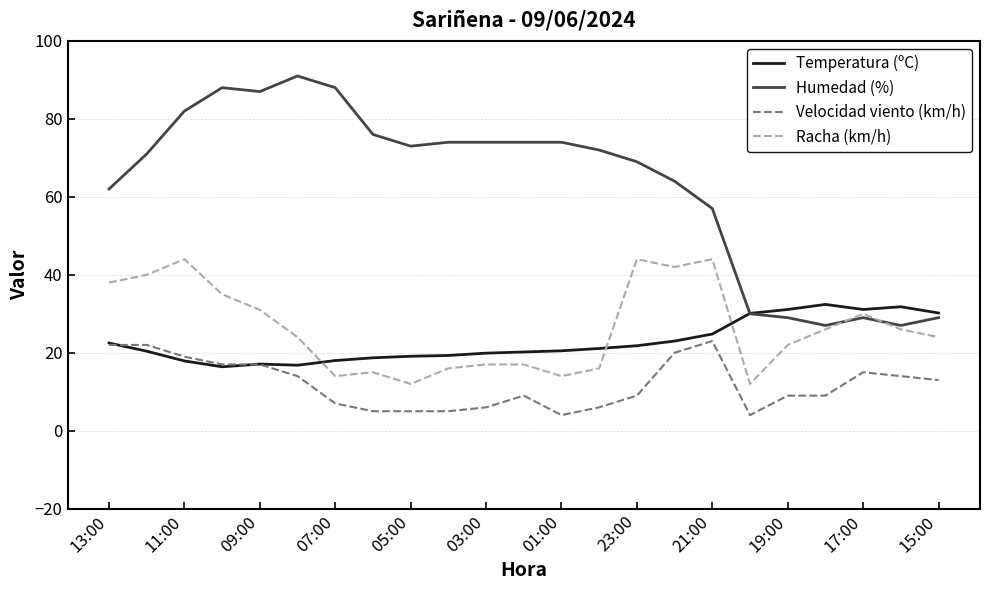

True or false: Humedad (%) and Velocidad viento (km/h) intersect in this chart.

False